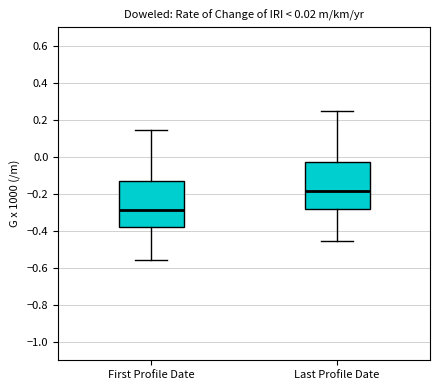

Where is the upper edge of the box for Last Profile Date on the y-axis? The values are not printed on the chart, so give them approximately, as read against the axis.

-0.02